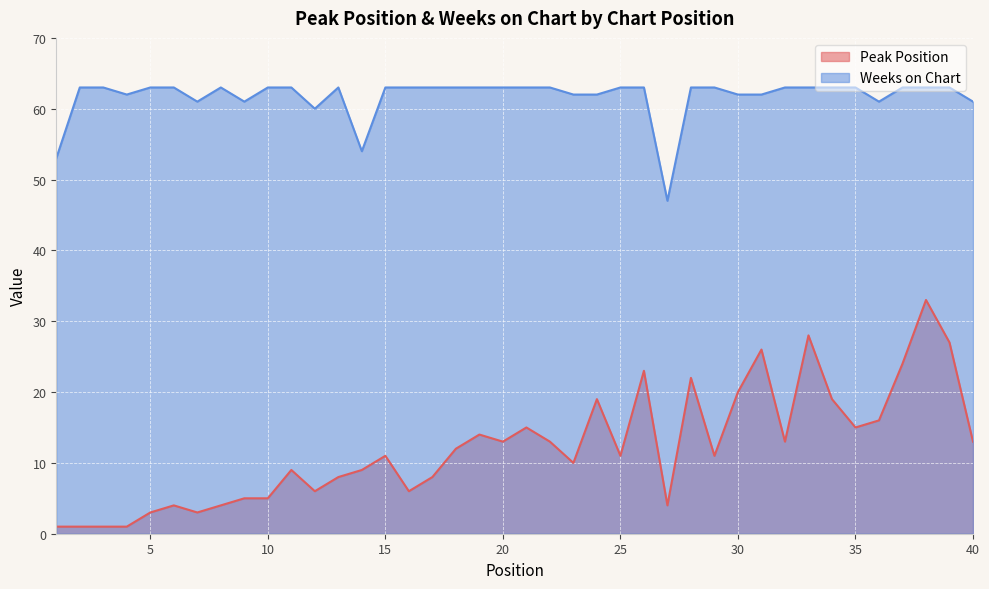

Reading right to left, extract all data points from this chart.

Peak Position: 13	27	33	24	16	15	19	28	13	26	20	11	22	4	23	11	19	10	13	15	13	14	12	8	6	11	9	8	6	9	5	5	4	3	4	3	1	1	1	1
Weeks on Chart: 61	63	63	63	61	63	63	63	63	62	62	63	63	47	63	63	62	62	63	63	63	63	63	63	63	63	54	63	60	63	63	61	63	61	63	63	62	63	63	53